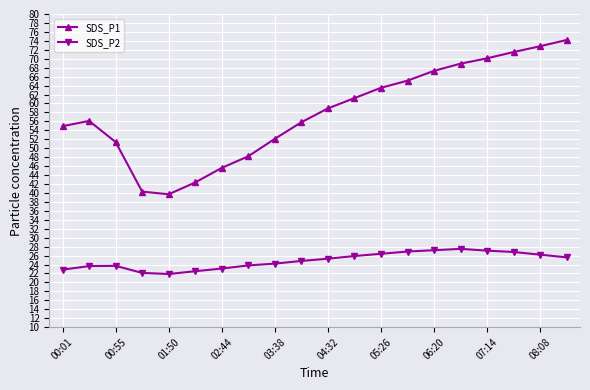

Which series has the largest total across all categories?

SDS_P1